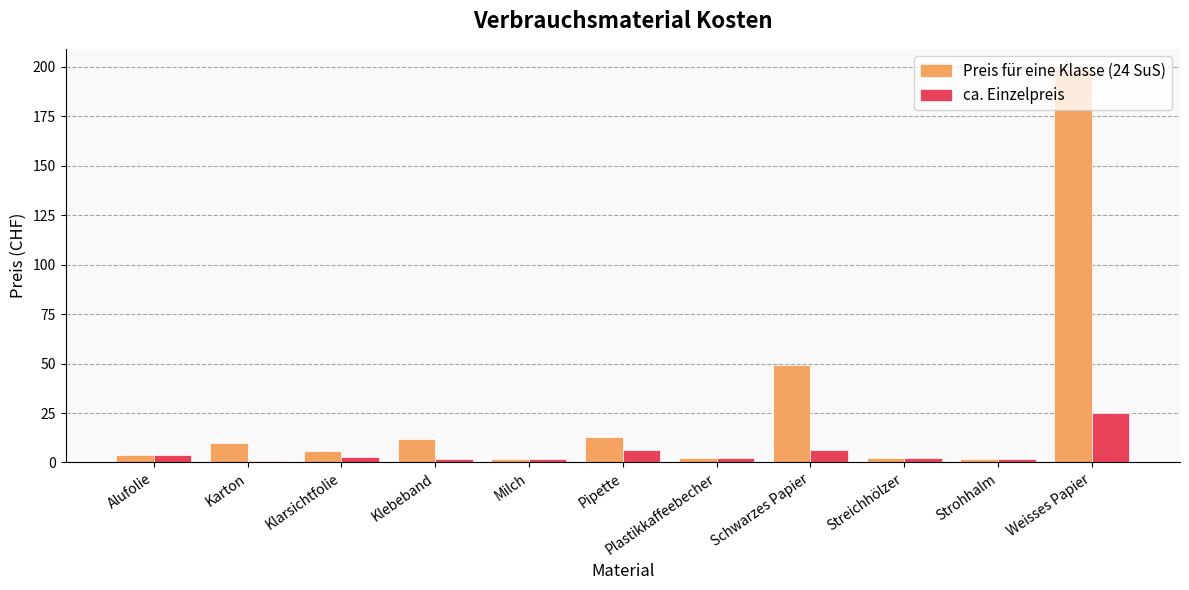

What is the greatest value displayed?

199.2